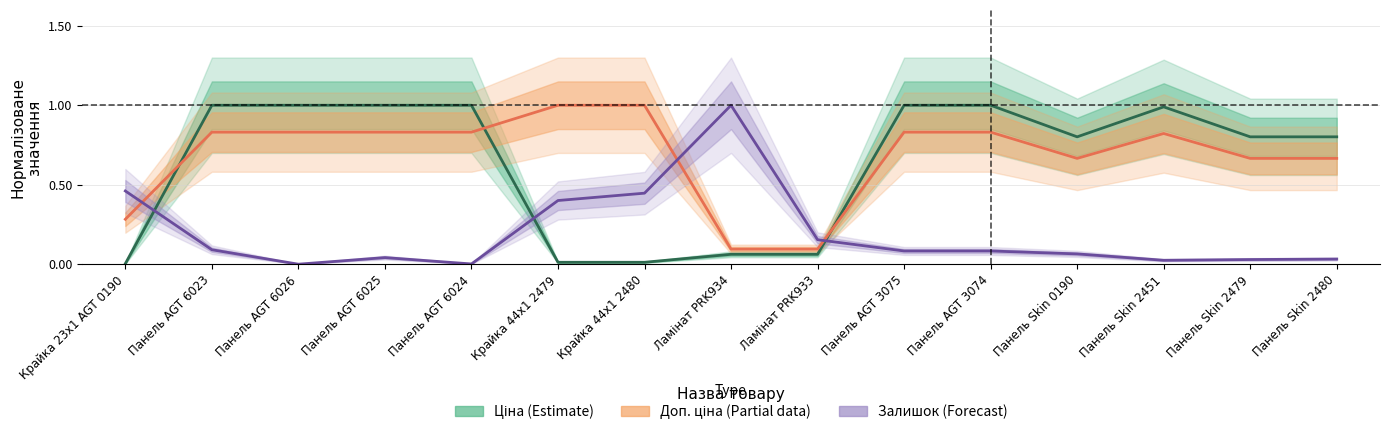

What is the approximate value of Залишок (Forecast) at Ламінат PRK933?

0.2